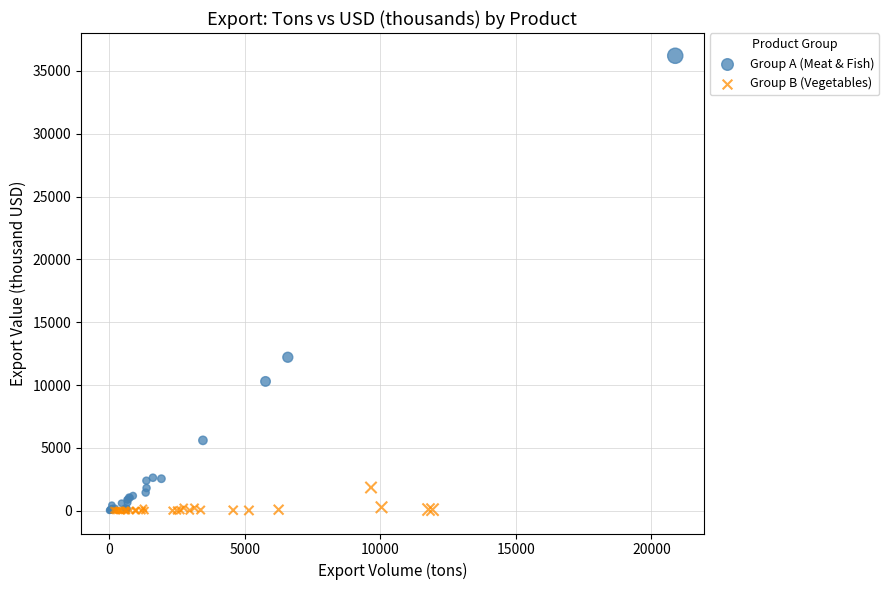

What are all the series names shown in the legend?

Group A (Meat & Fish), Group B (Vegetables)